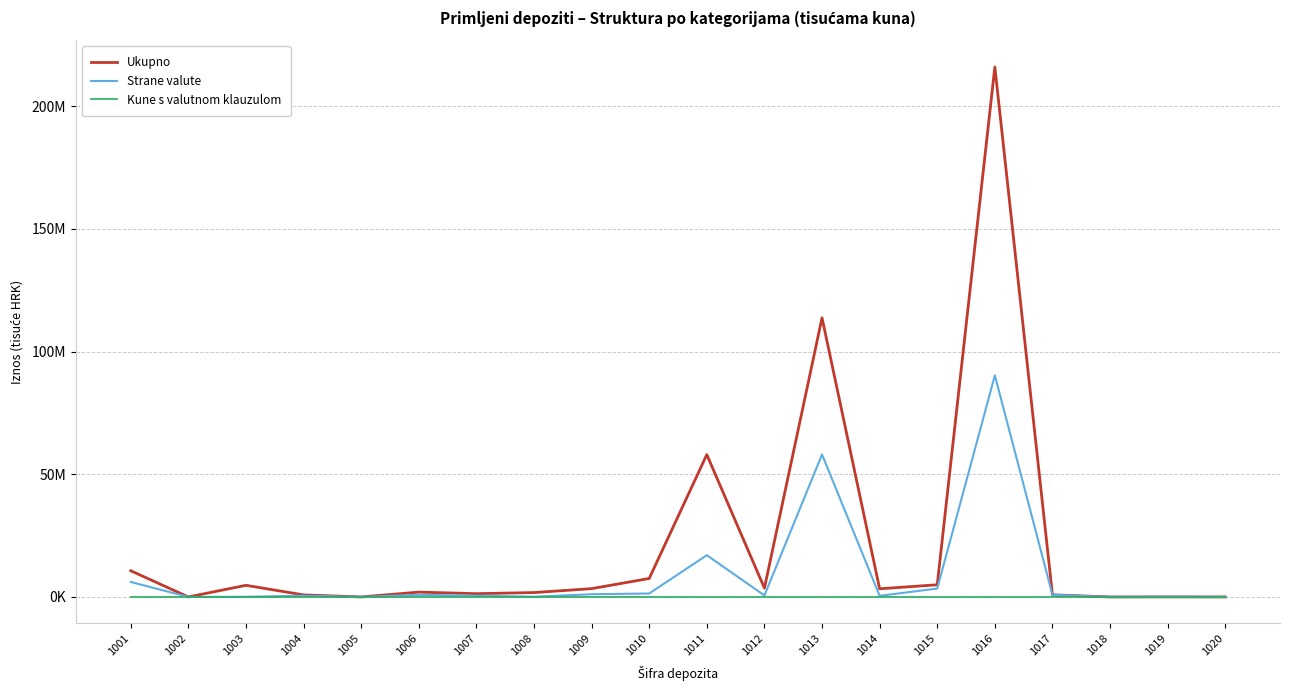

What is the sum of all Kune s valutnom klauzulom values?

1912